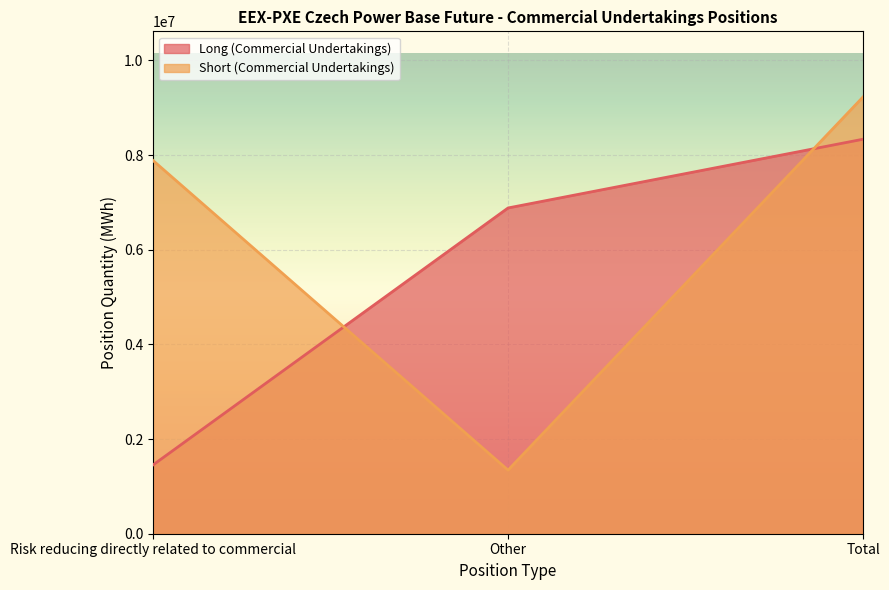

At how many categories does at least one series exceed 9097737?

1